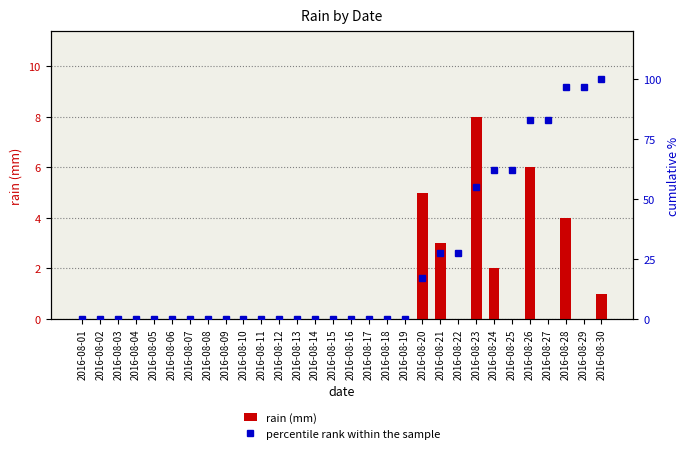

How many groups of bars are there?

30